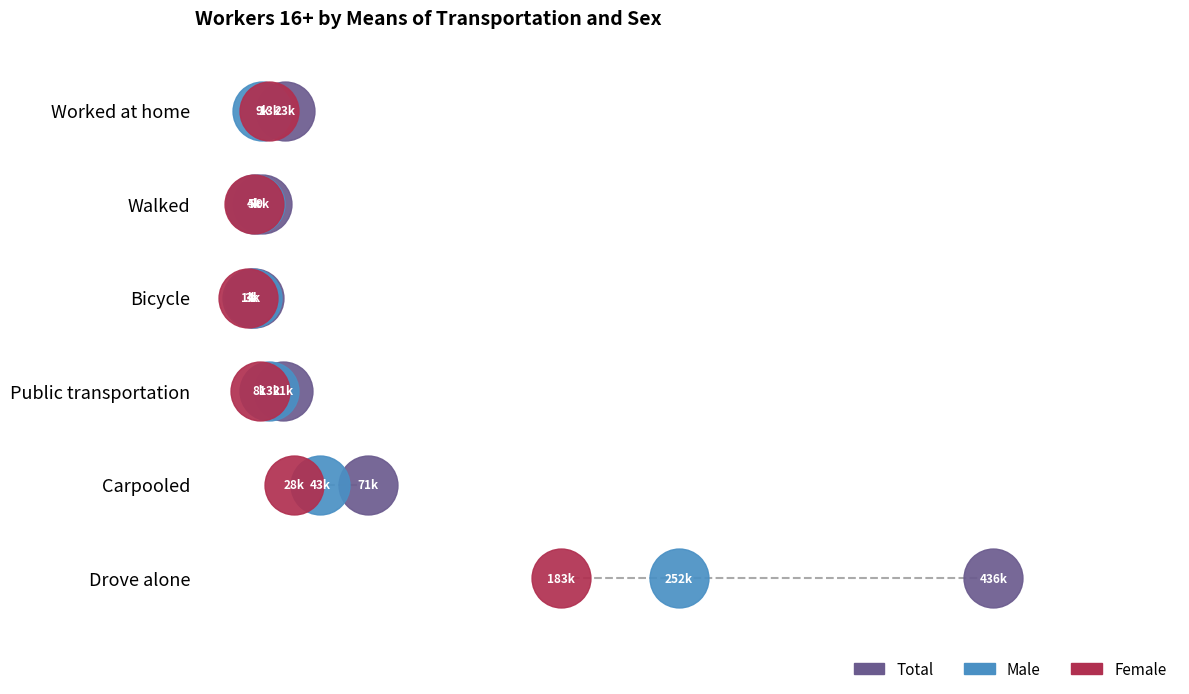

What are all the series names shown in the legend?

Total, Male, Female